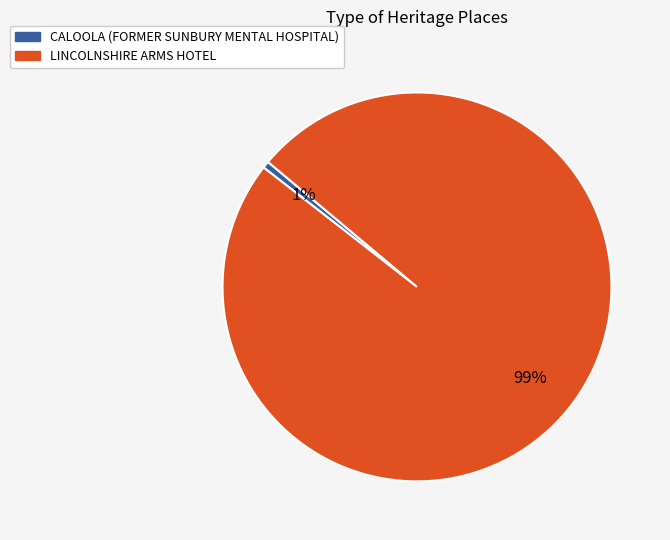

Which has a higher value, CALOOLA (FORMER SUNBURY MENTAL HOSPITAL) or LINCOLNSHIRE ARMS HOTEL?

LINCOLNSHIRE ARMS HOTEL